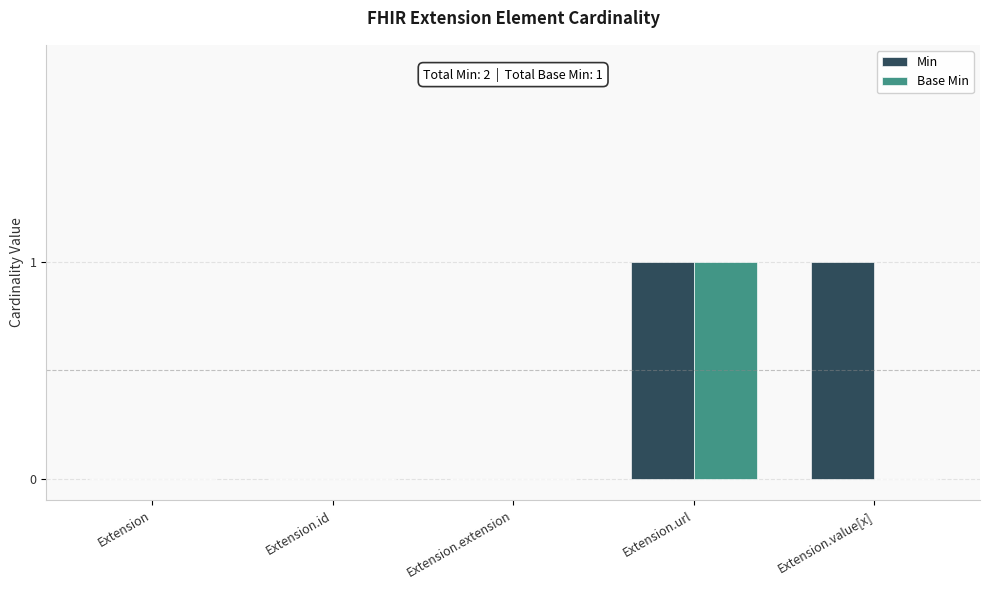

What are all the series names shown in the legend?

Min, Base Min